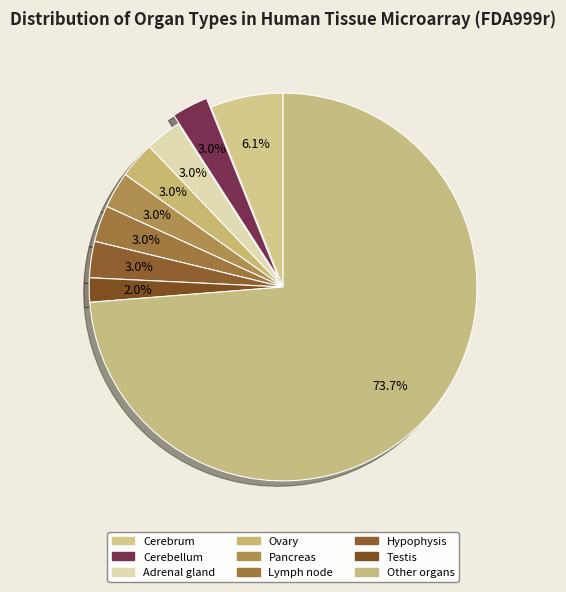

Does any single category account for the majority?

Yes